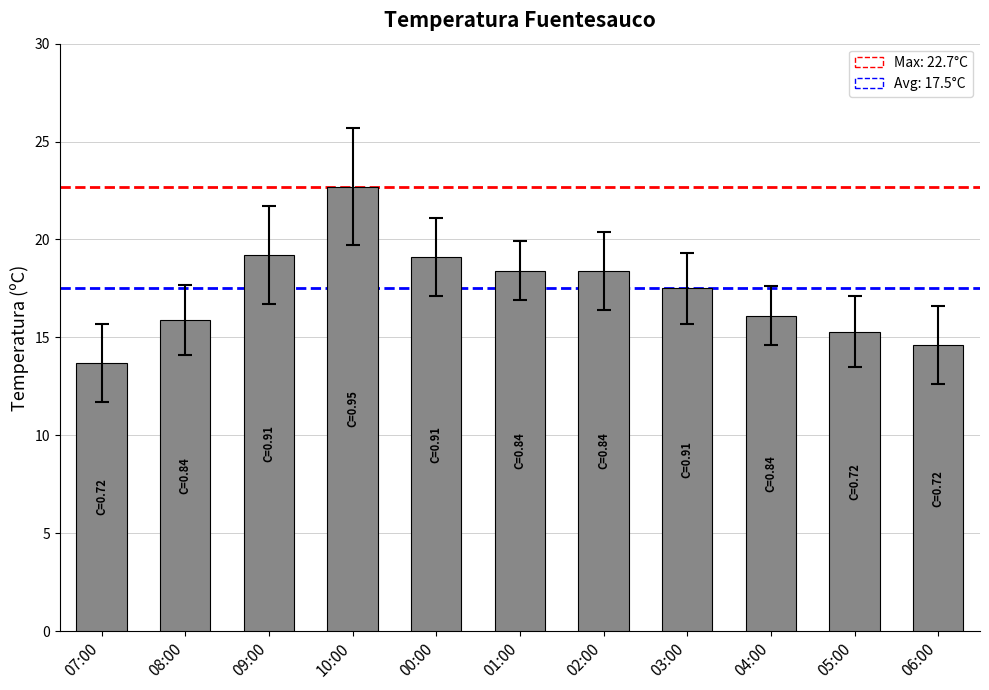

What is the maximum value shown in the chart?

22.7